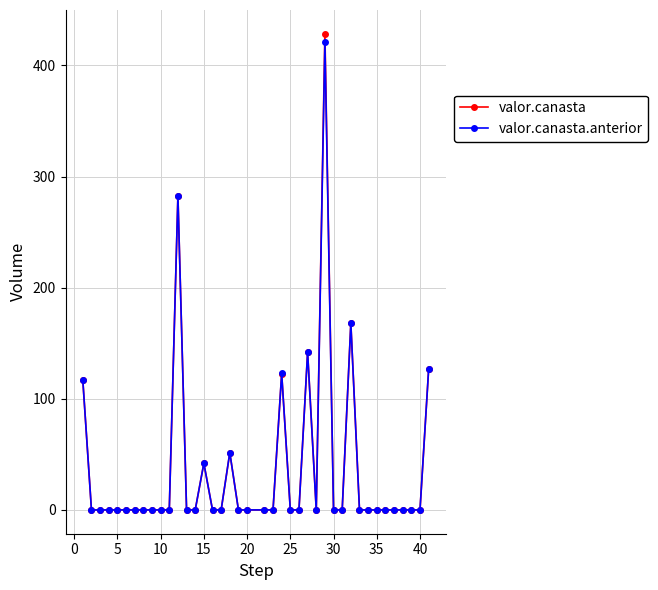

How many lines are shown in the chart?

2